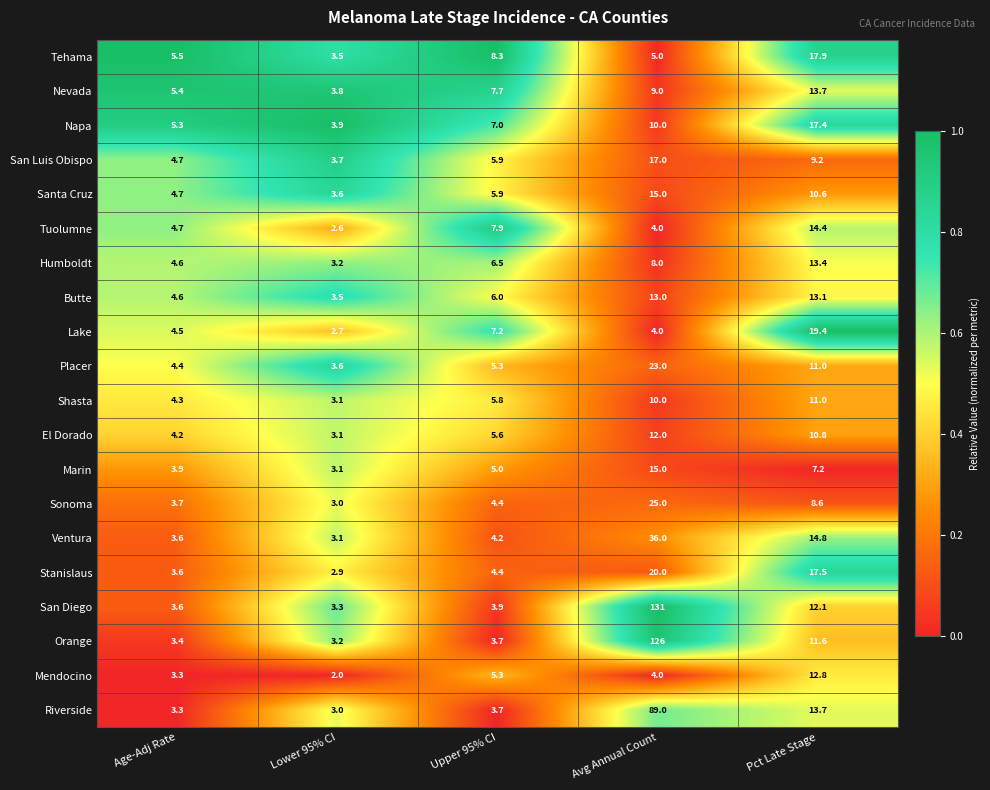

At which category does the chart reach its peak across all series?

Avg Annual Count